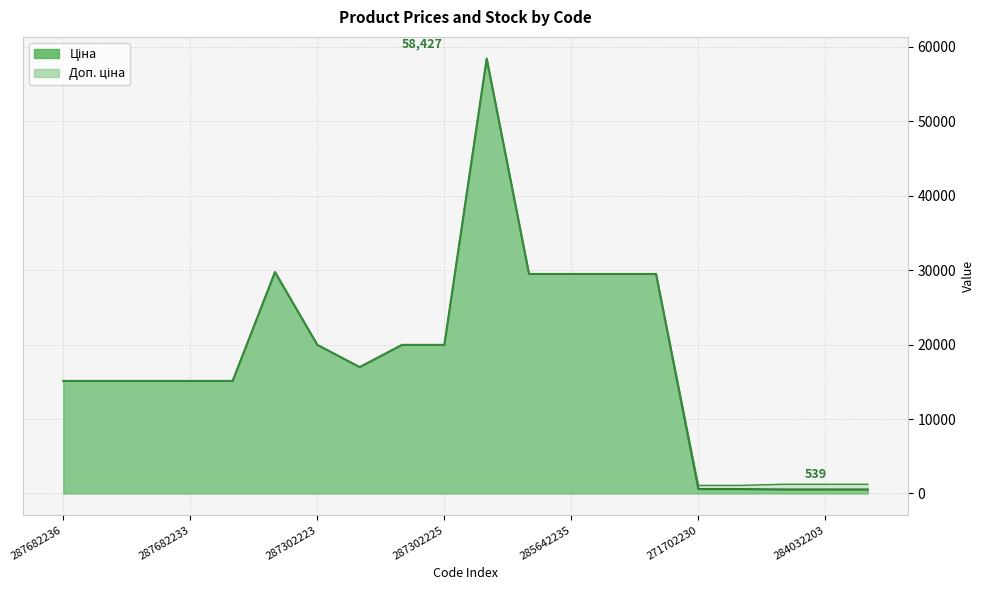

Where is Ціна nearest to the value 29482?

285642236